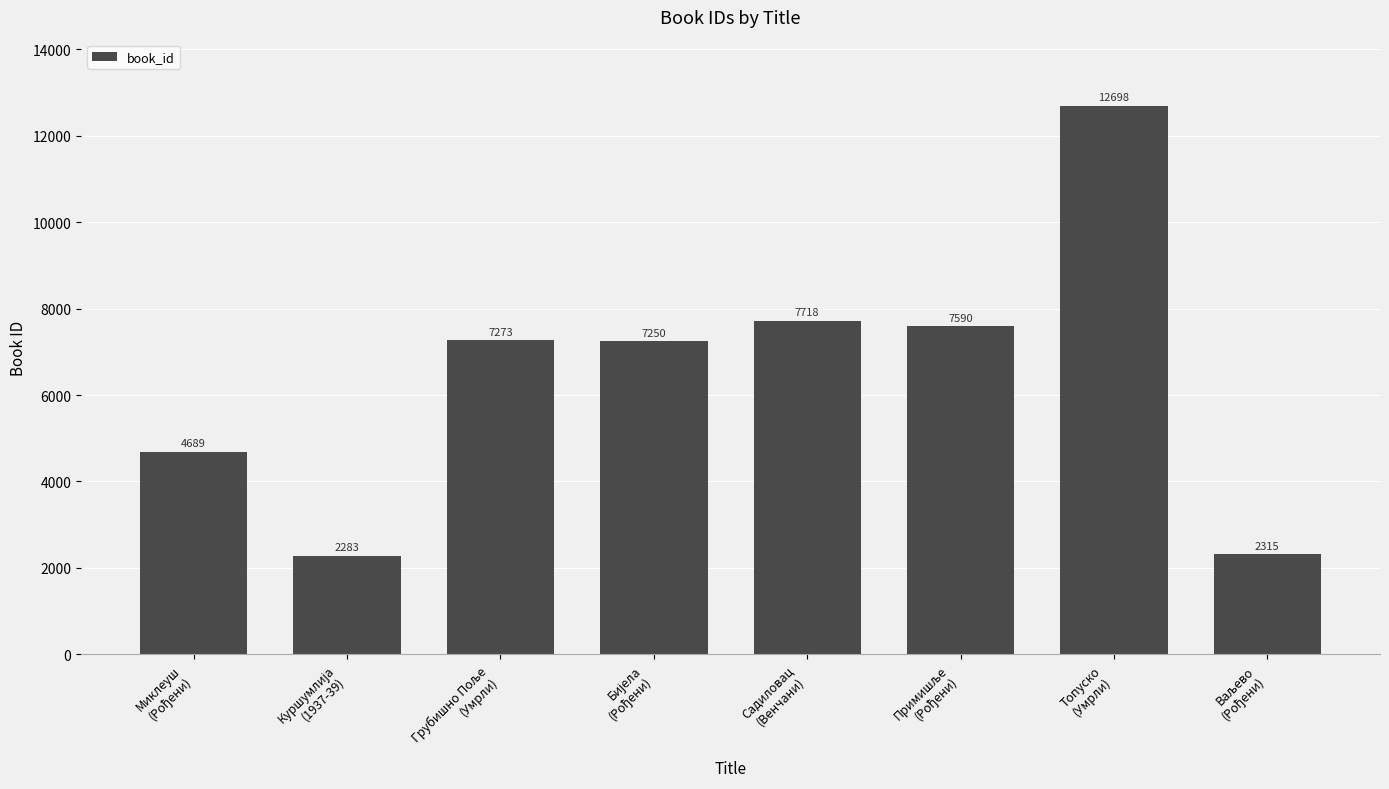

Reading left to right, transcribe all the data shown in this chart.

4689	2283	7273	7250	7718	7590	12698	2315